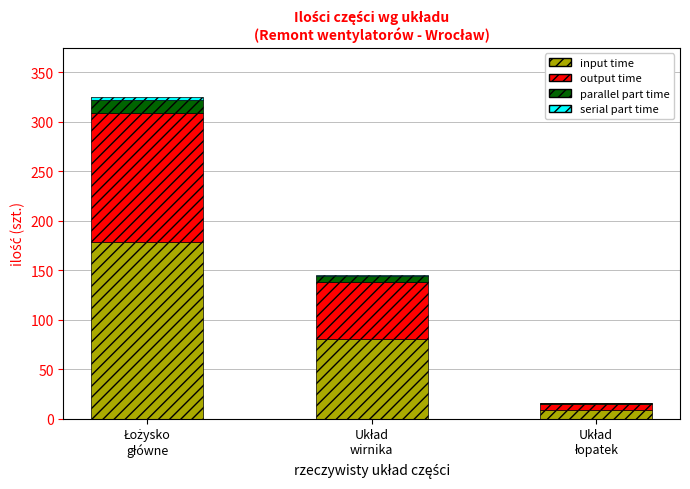

Count the number of data series in this chart.

4